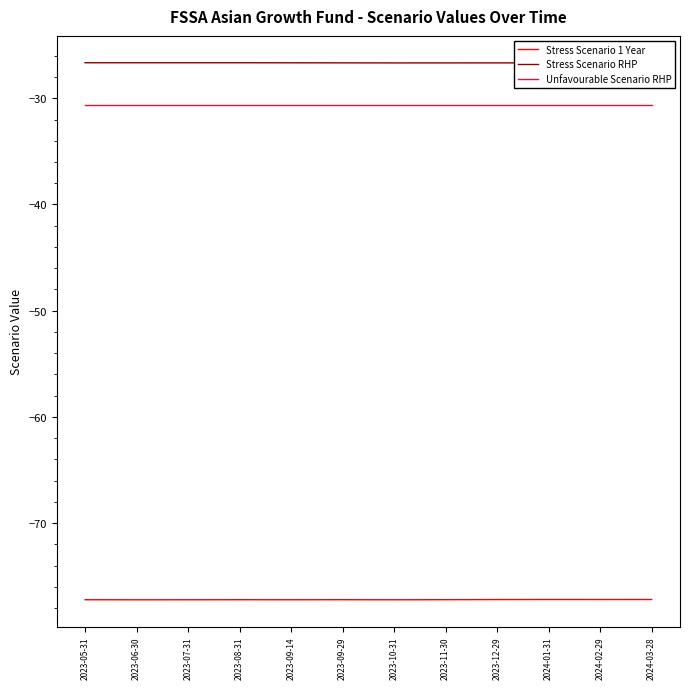

Is it true that Unfavourable Scenario RHP equals -30.7 at 2023-05-31?

True